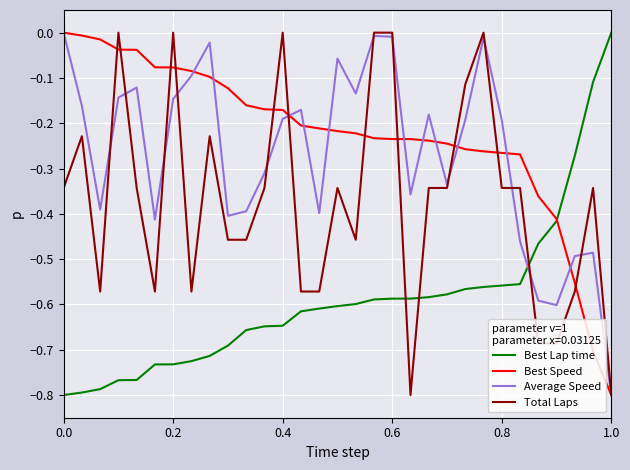

Which series ends up on top after the final intersection of Average Speed and Best Lap time?

Best Lap time